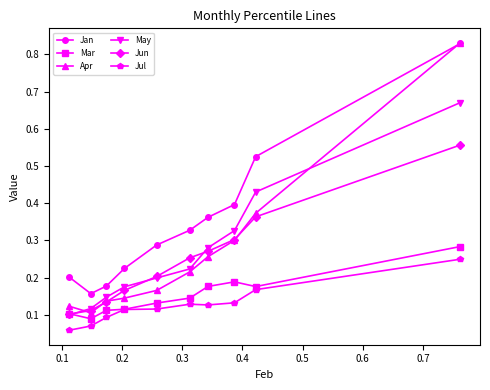

At how many categories does at least one series exceed 0?

10